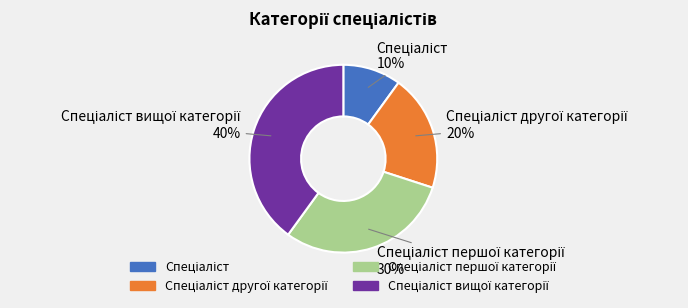

To the nearest percent, what is the difference between the largest and smallest slice percentages?

30%